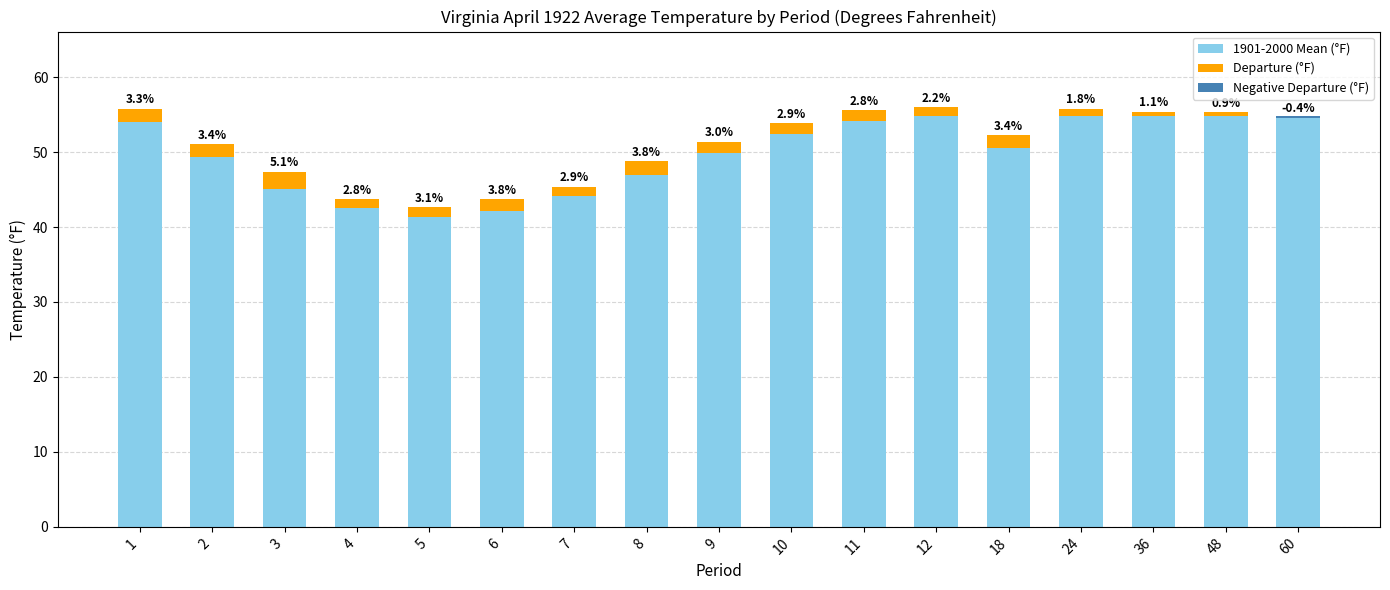

Reading left to right, extract all data points from this chart.

1901-2000 Mean (°F): 54.0	49.4	45.1	42.5	41.4	42.1	44.1	47.0	49.9	52.4	54.1	54.8	50.6	54.8	54.8	54.8	54.8
Departure (°F): 1.8	1.7	2.3	1.2	1.3	1.6	1.3	1.8	1.5	1.5	1.5	1.2	1.7	1.0	0.6	0.5	0.0
Negative Departure (°F): 0.0	0.0	0.0	0.0	0.0	0.0	0.0	0.0	0.0	0.0	0.0	0.0	0.0	0.0	0.0	0.0	-0.2